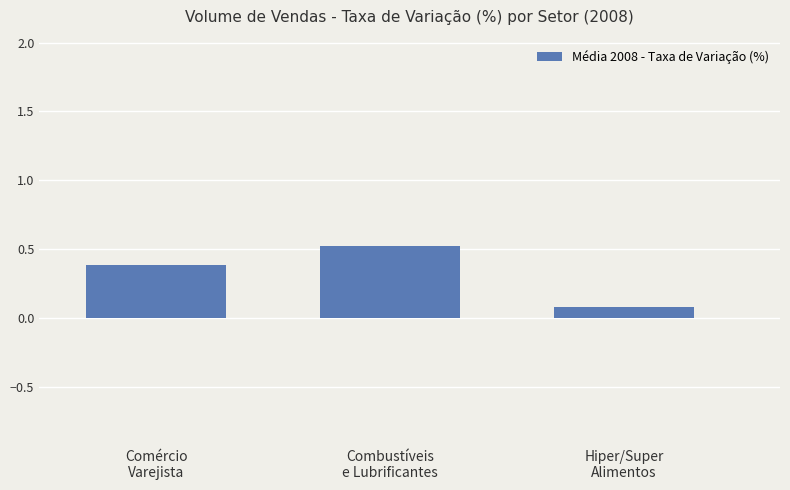

What is the label of the 2nd bar from the left?

Combustíveis
e Lubrificantes